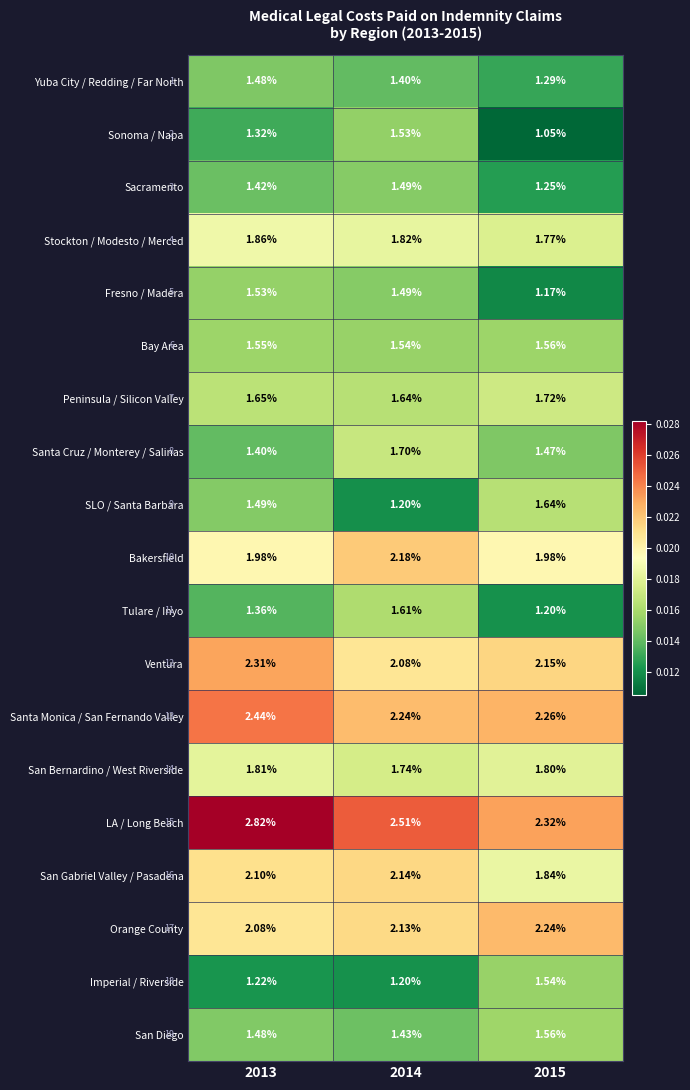

Is the value of San Diego at 2013 greater than the value of Tulare / Inyo at 2015?

Yes